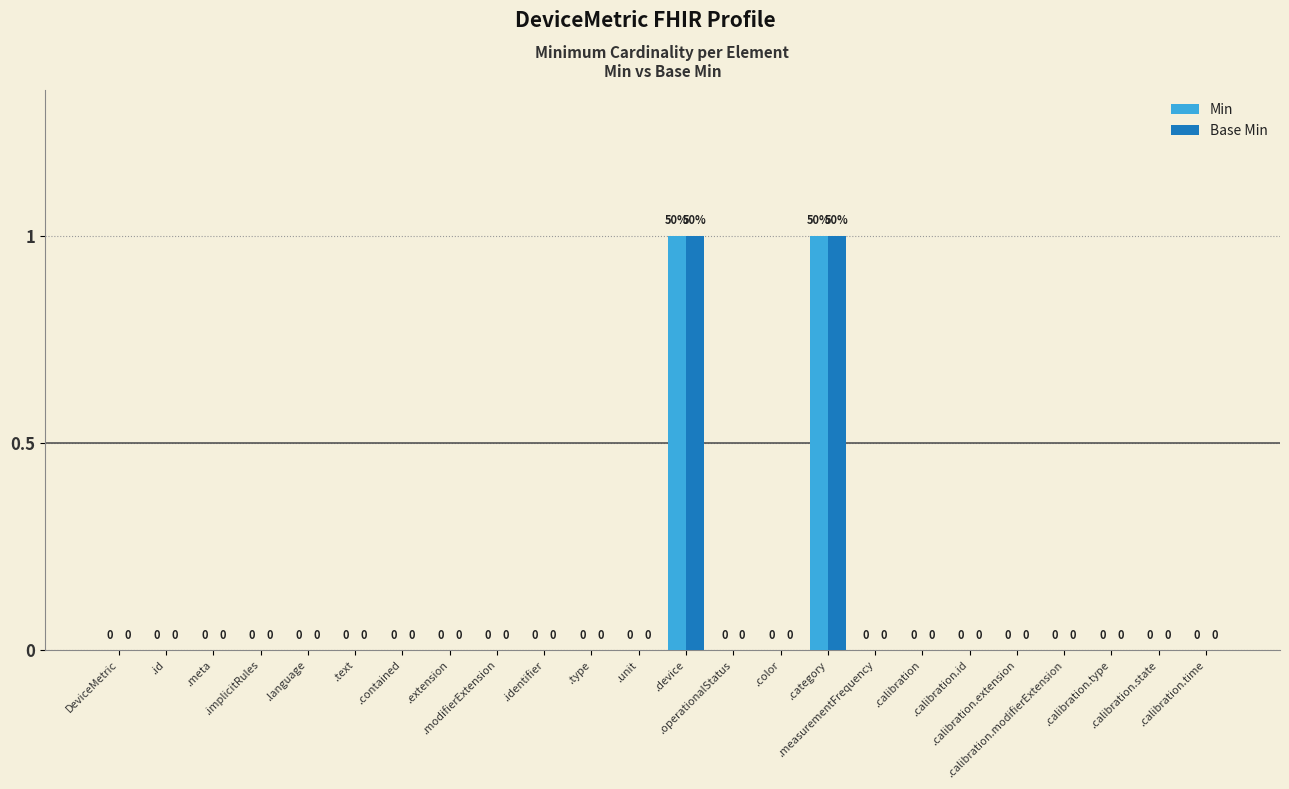

What is the difference between the Min values at .language and .category?

1